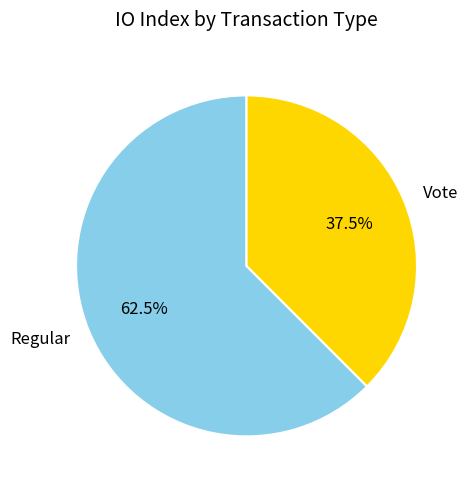

Rank the categories by value from highest to lowest.

Regular, Vote